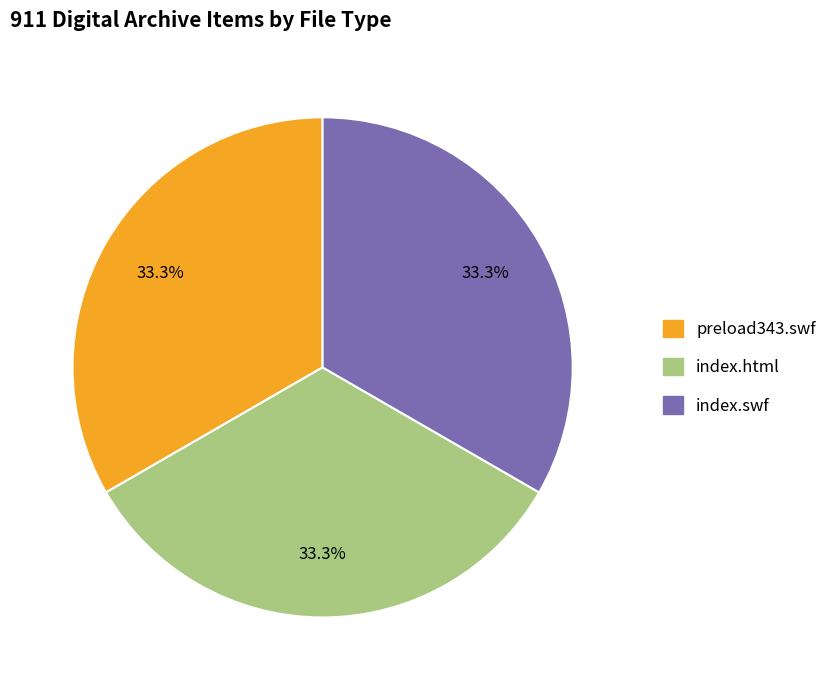

Does any single category account for the majority?

No